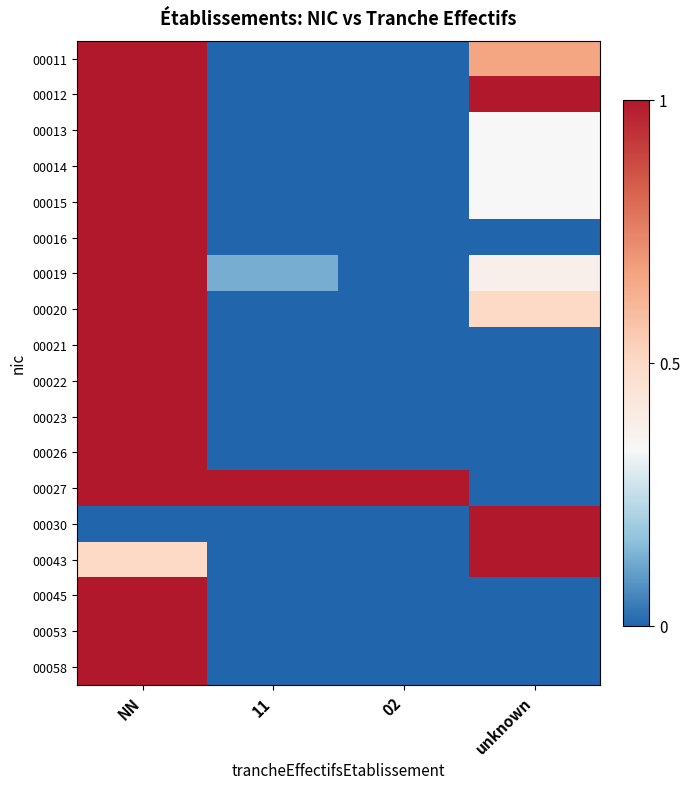

Reading left to right, list all the values displayed in this chart.

00011: NN=1.0	11=0.0	02=0.0	unknown=0.7
00012: NN=1.0	11=0.0	02=0.0	unknown=1.0
00013: NN=1.0	11=0.0	02=0.0	unknown=0.3
00014: NN=1.0	11=0.0	02=0.0	unknown=0.3
00015: NN=1.0	11=0.0	02=0.0	unknown=0.3
00016: NN=1.0	11=0.0	02=0.0	unknown=0.0
00019: NN=1.0	11=0.1	02=0.0	unknown=0.4
00020: NN=1.0	11=0.0	02=0.0	unknown=0.5
00021: NN=1.0	11=0.0	02=0.0	unknown=0.0
00022: NN=1.0	11=0.0	02=0.0	unknown=0.0
00023: NN=1.0	11=0.0	02=0.0	unknown=0.0
00026: NN=1.0	11=0.0	02=0.0	unknown=0.0
00027: NN=1.0	11=1.0	02=1.0	unknown=0.0
00030: NN=0.0	11=0.0	02=0.0	unknown=1.0
00043: NN=0.5	11=0.0	02=0.0	unknown=1.0
00045: NN=1.0	11=0.0	02=0.0	unknown=0.0
00053: NN=1.0	11=0.0	02=0.0	unknown=0.0
00058: NN=1.0	11=0.0	02=0.0	unknown=0.0